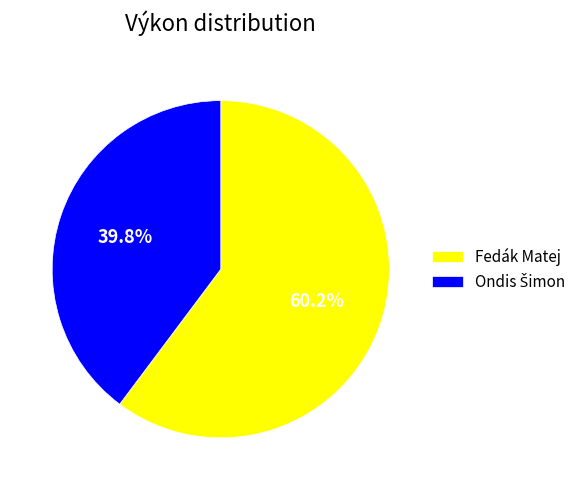

What percentage is NOT represented by Fedák Matej?

39.8%